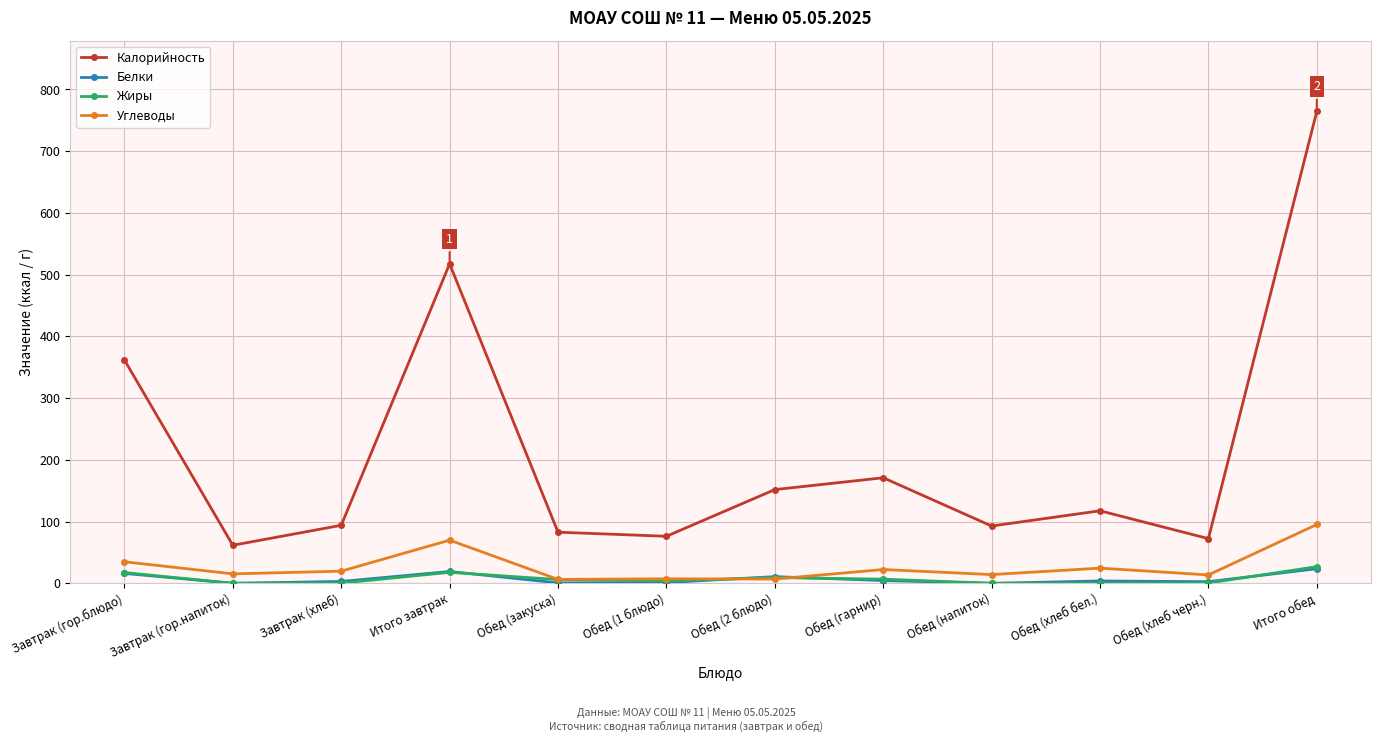

What is the approximate value of Белки at Завтрак (хлеб)?

3.0